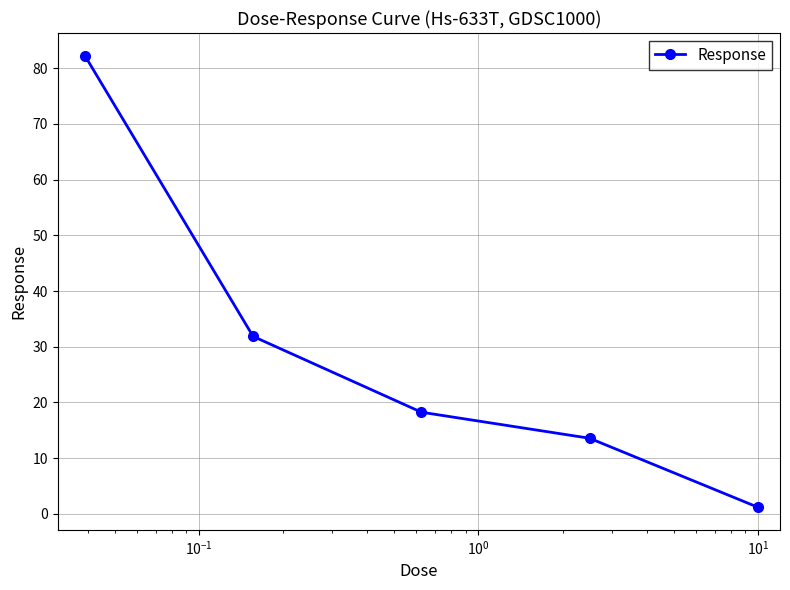

What is the sum of all values?

147.1